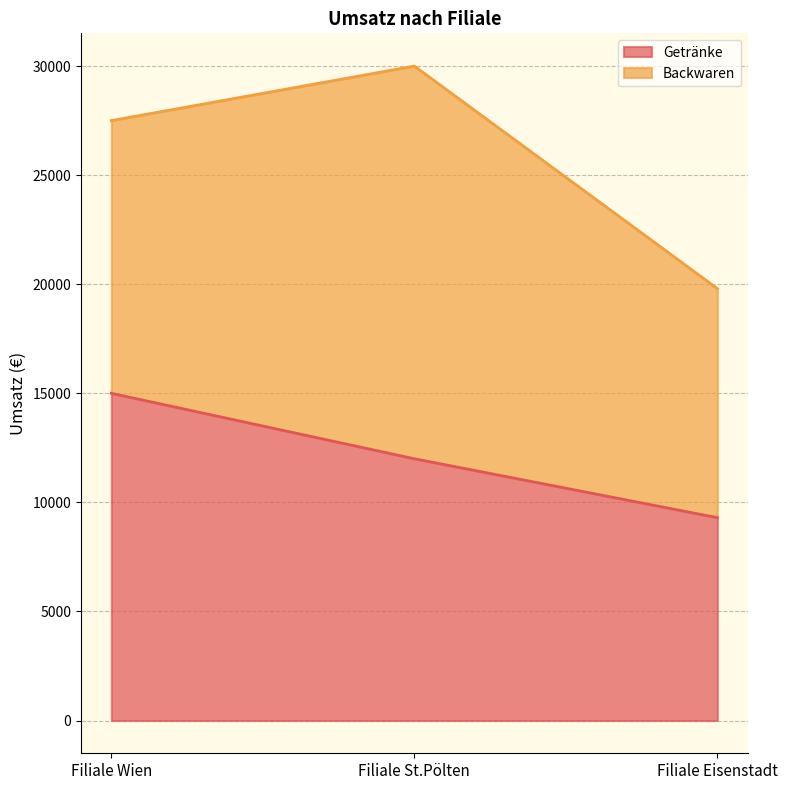

At which label does Getränke reach its minimum?

Filiale Eisenstadt